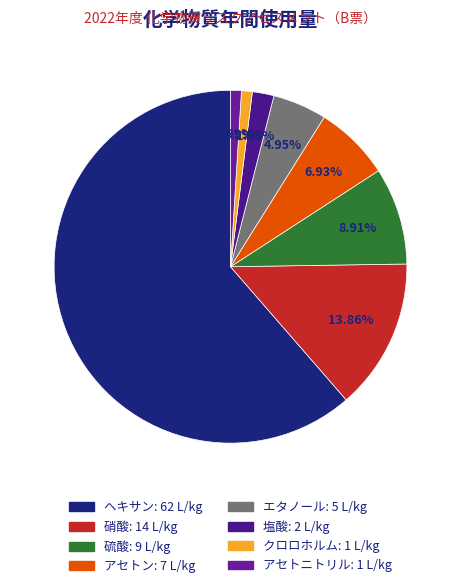

How many segments does this pie chart have?

8